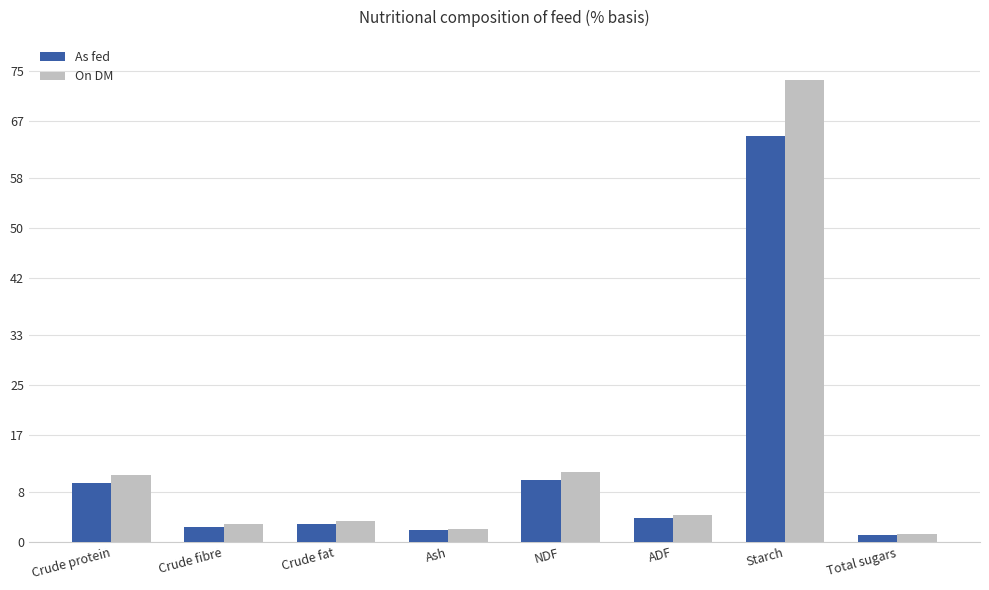

List the series in order of their peak value, lowest first.

As fed, On DM